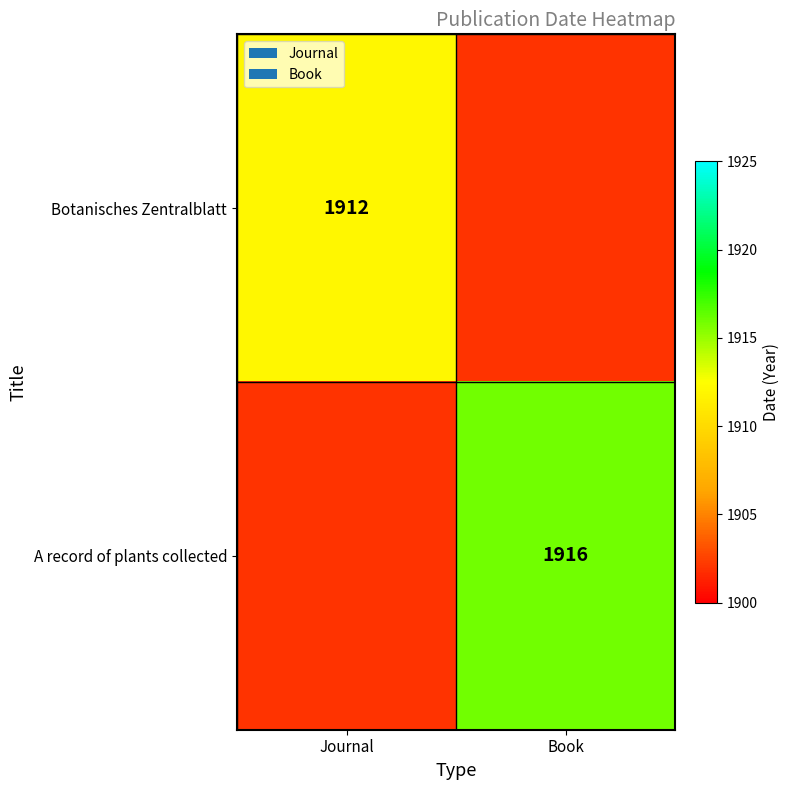

Is it true that Botanisches Zentralblatt equals 1912 at Journal?

True